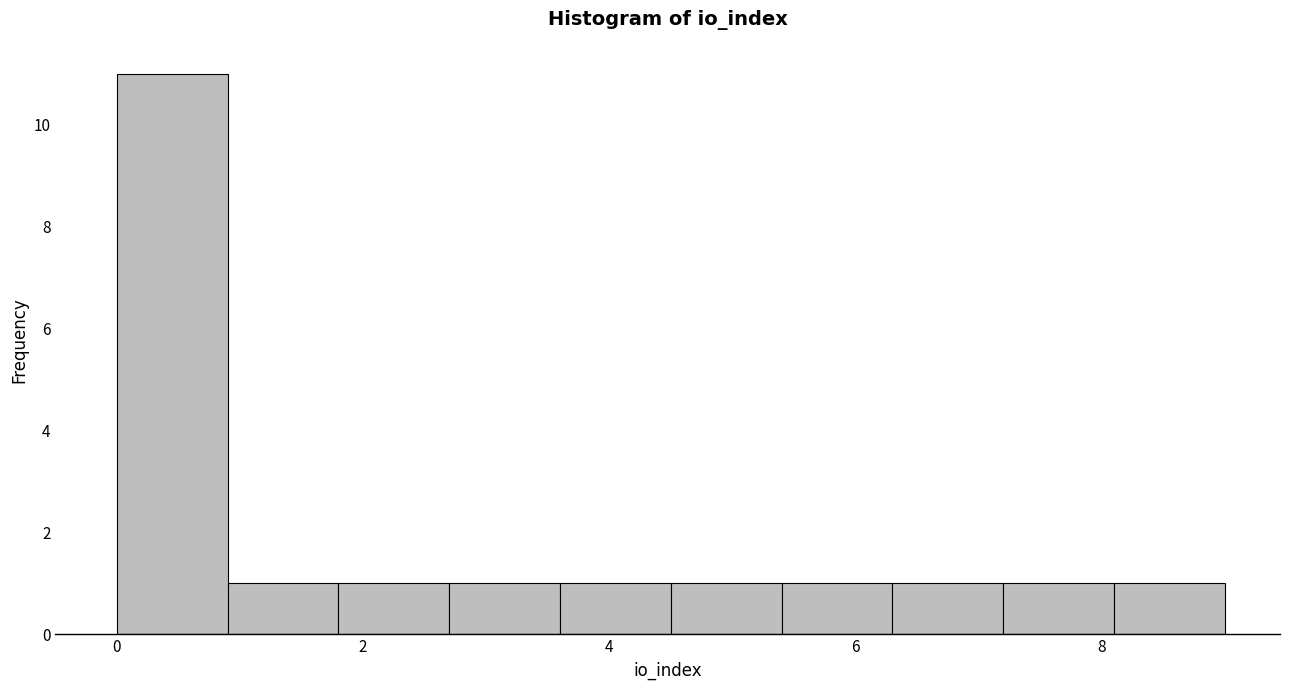

Reading left to right, list every bar in this chart as the range it spans on the x-axis followed by its height. Neither the bar edges nor the heights are printed on the chart, so give them approximately, as read against the axes.

0.0 to 0.9: 11
0.9 to 1.8: 1
1.8 to 2.7: 1
2.7 to 3.6: 1
3.6 to 4.5: 1
4.5 to 5.4: 1
5.4 to 6.3: 1
6.3 to 7.2: 1
7.2 to 8.1: 1
8.1 to 9.0: 1